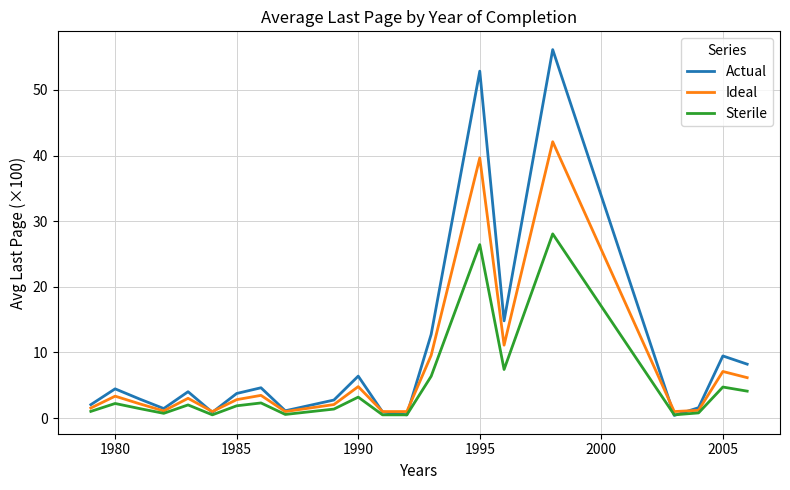

True or false: Ideal and Actual intersect in this chart.

True